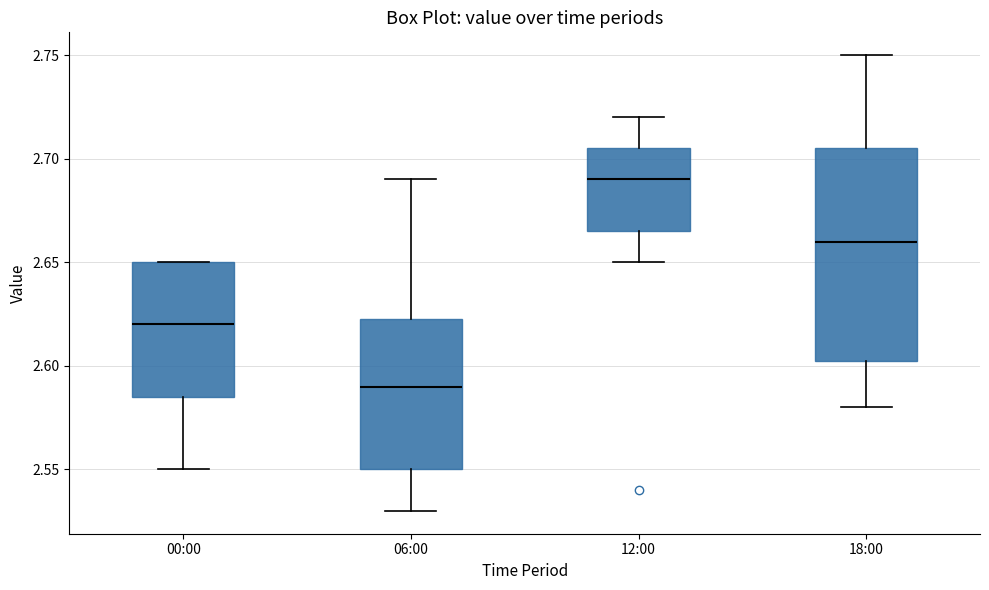

Which box is the tallest, from its lower edge to its upper edge?

18:00